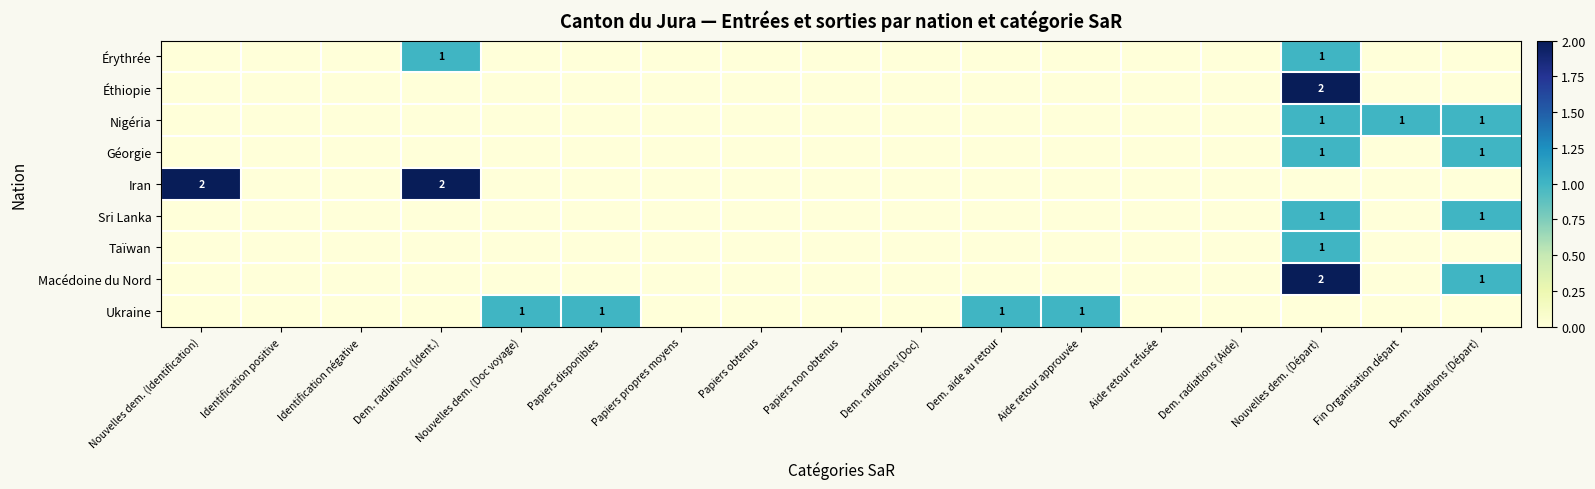

The Éthiopie series shows 0 at Identification négative. True or false?

True